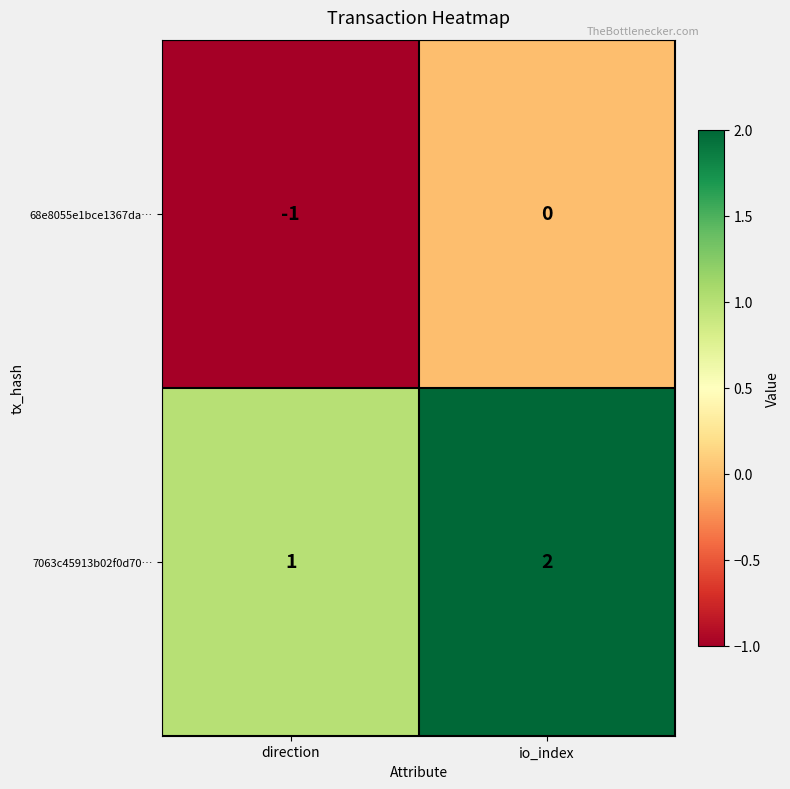

At which label does 7063c45913b02f0d70… reach its peak?

io_index